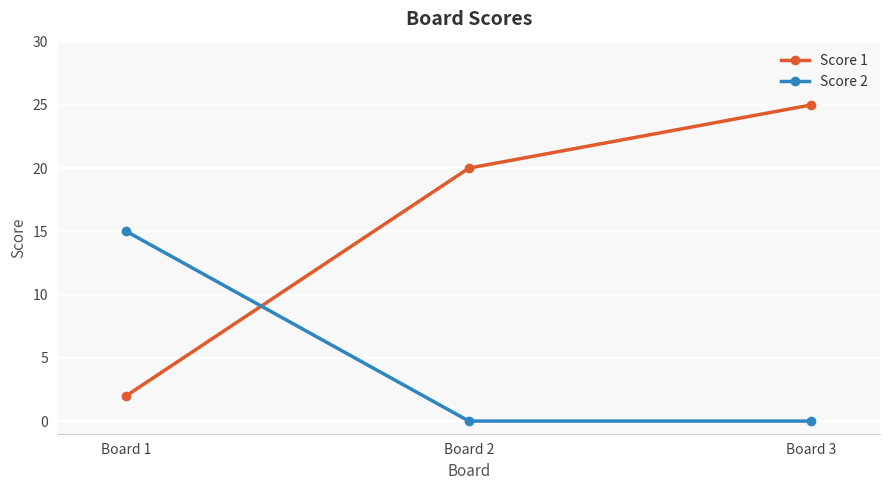

What is the average value of the Score 1 series?

16